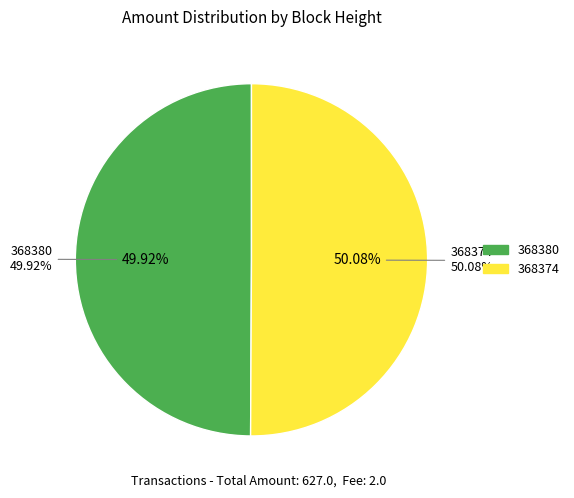

Which category accounts for the majority?

368374